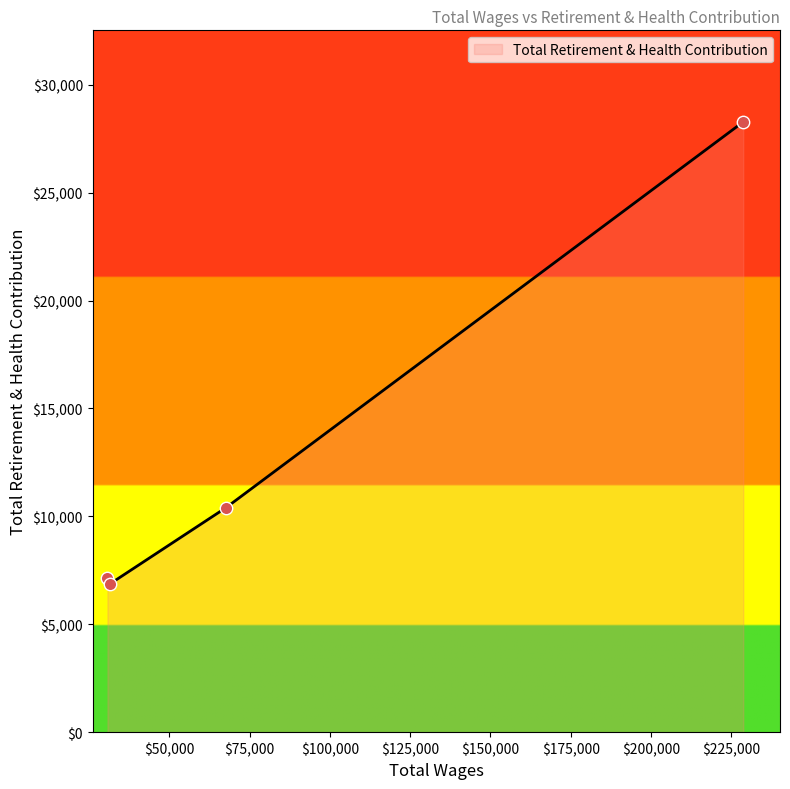

True or false: the data has more than 1 interior local peaks.

False